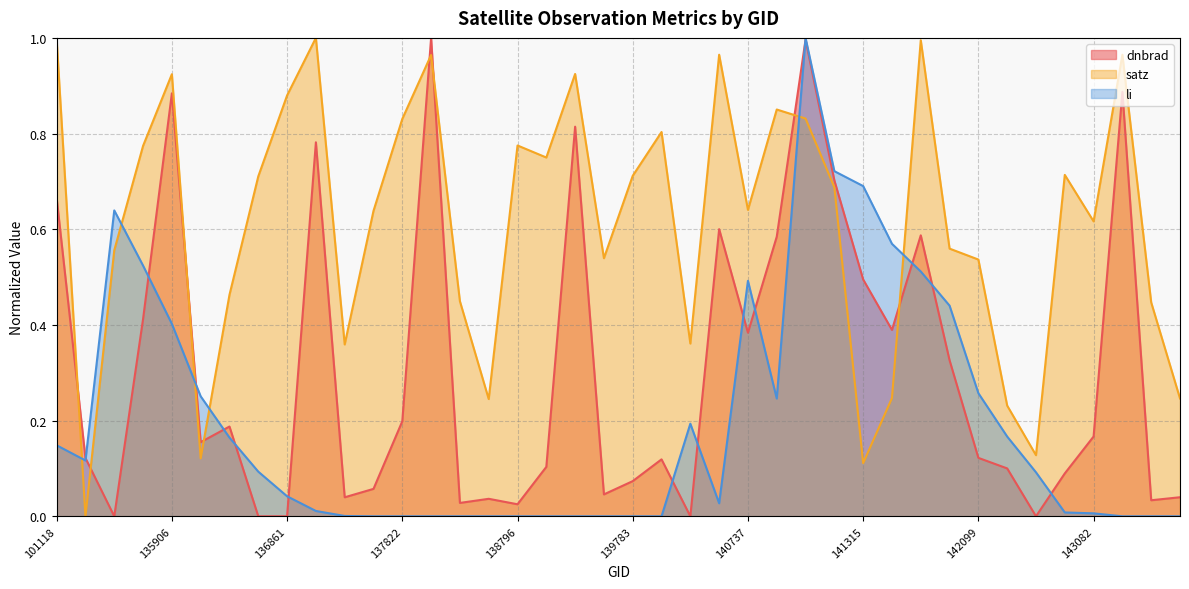

What is the total value across all series at 142293?

0.5